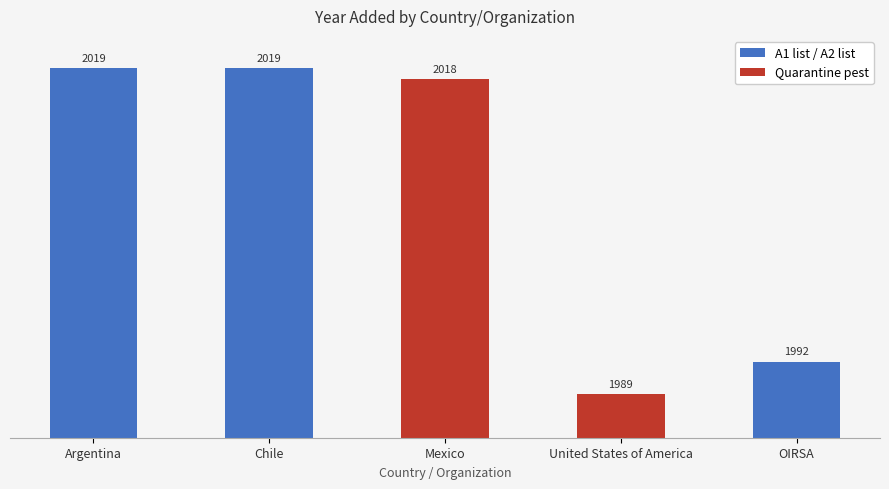

What is the change in value from Chile to Mexico?

-1